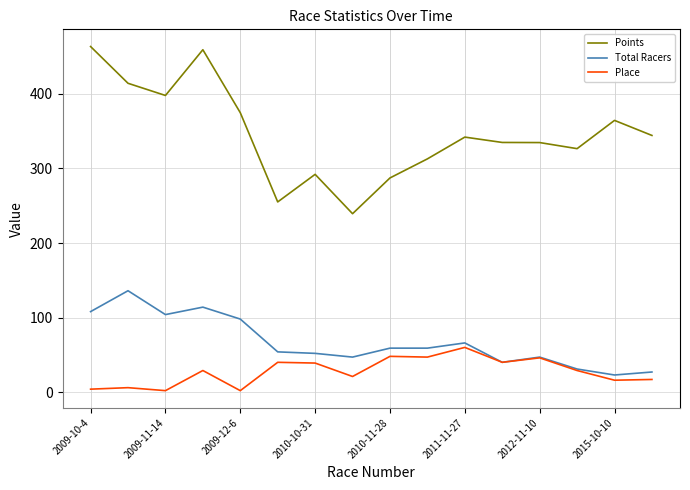

True or false: Place and Points intersect in this chart.

False